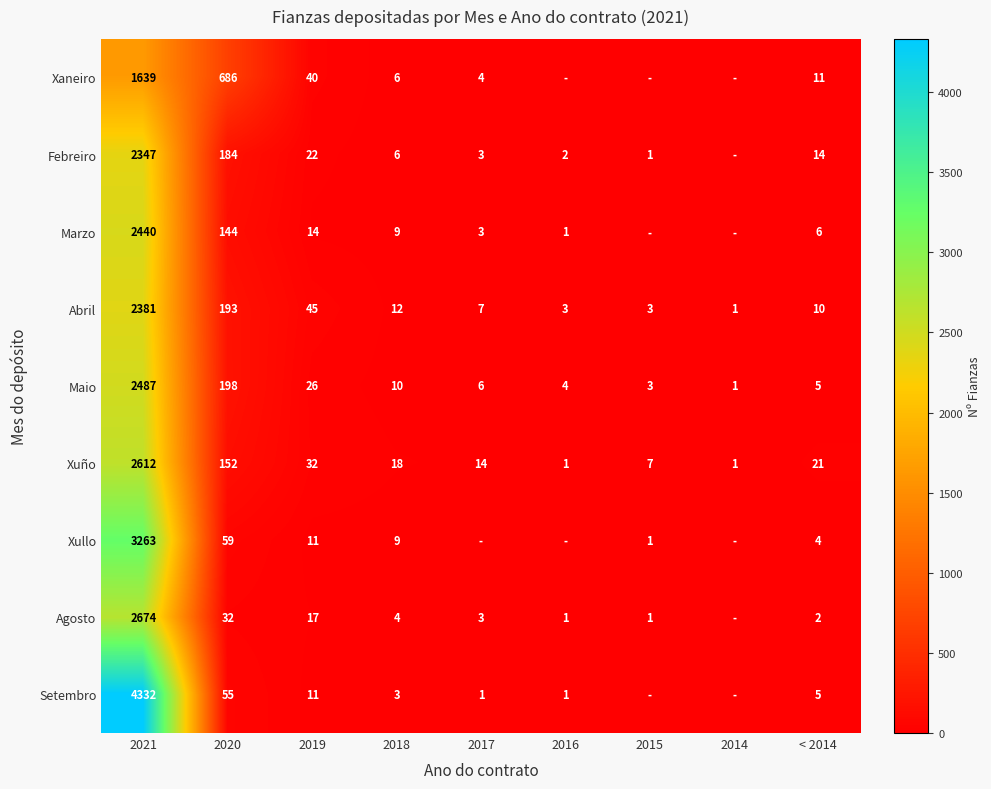

Where is Abril nearest to the value 1191?

2020